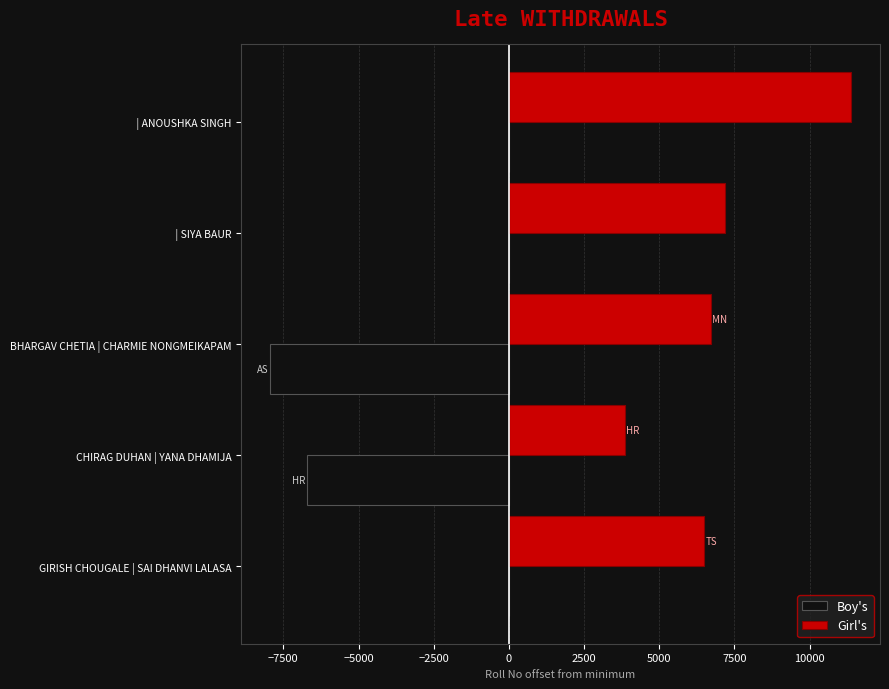

What is the sum of all Girl's values?

35632